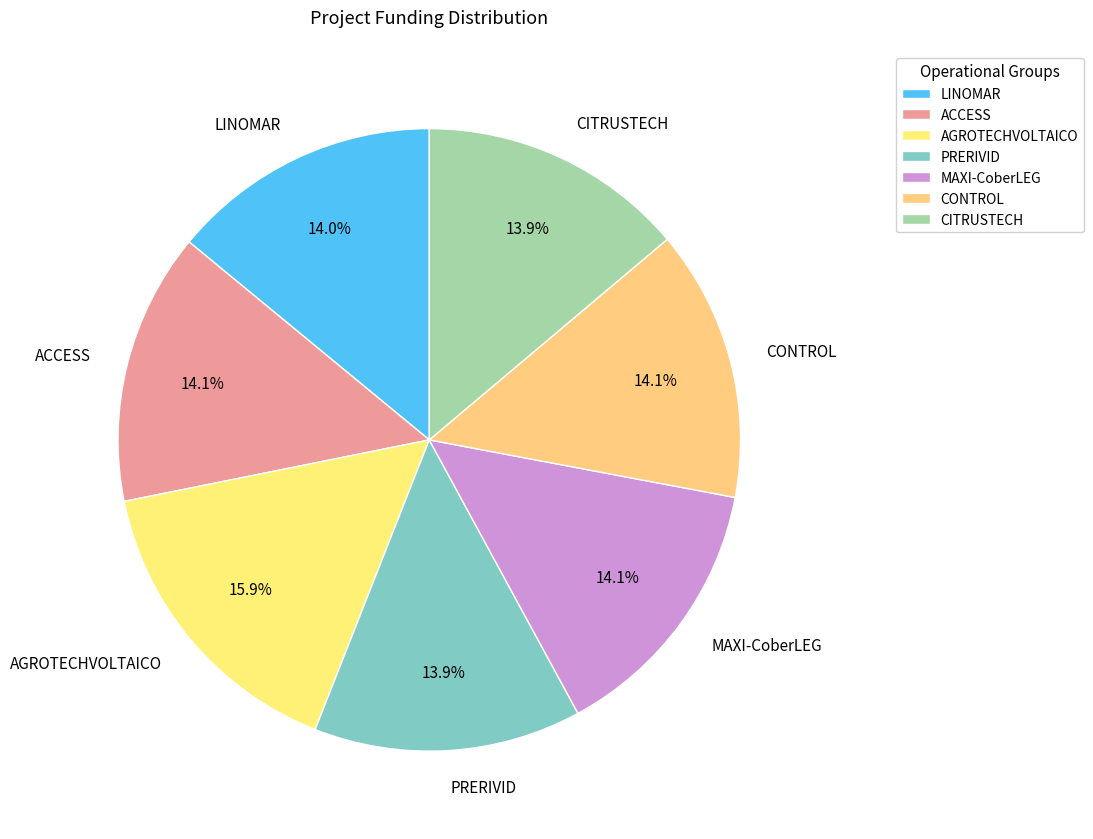

Is there a majority slice in this chart?

No